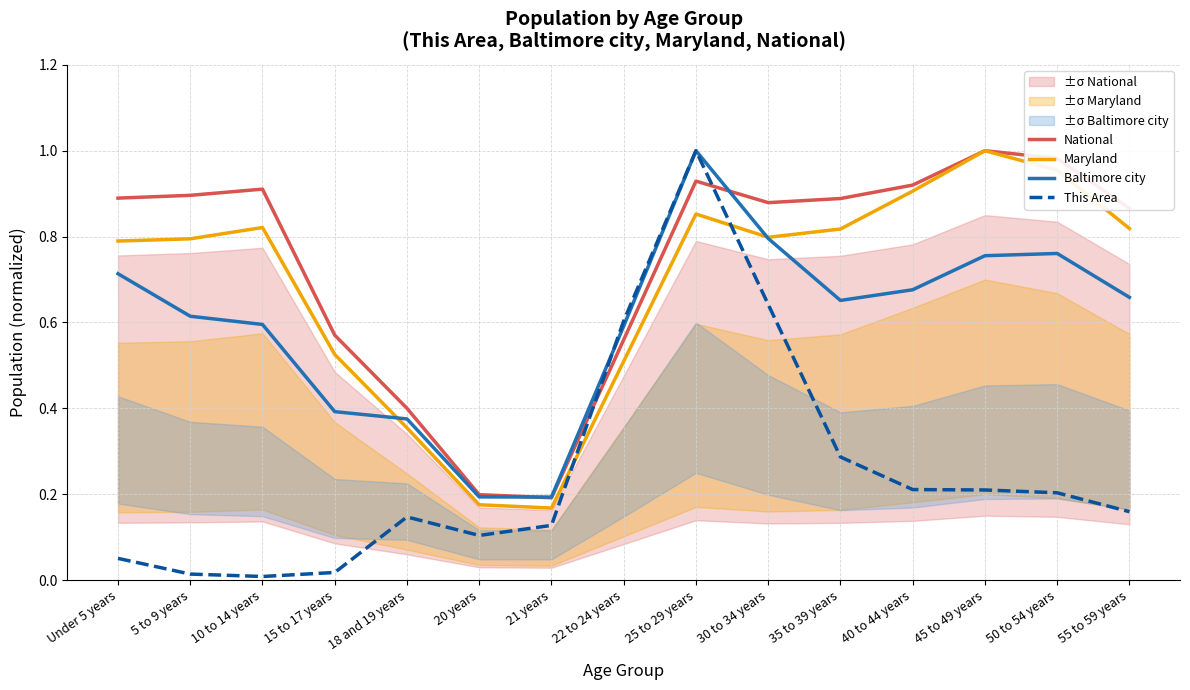

True or false: Maryland and This Area cross at least once.

True